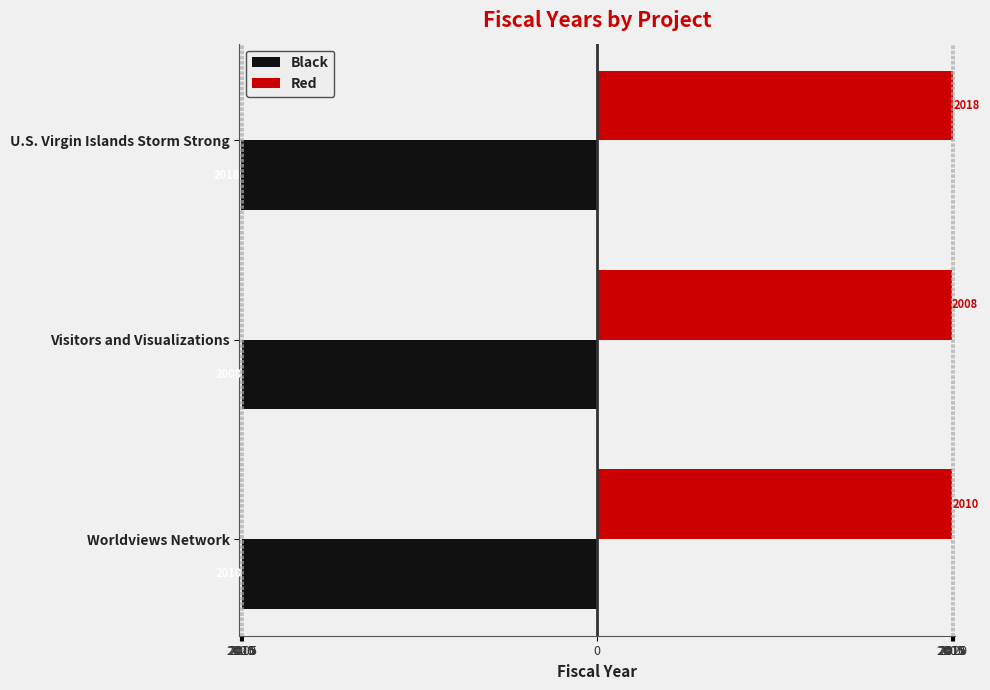

What are all the series names shown in the legend?

Black, Red